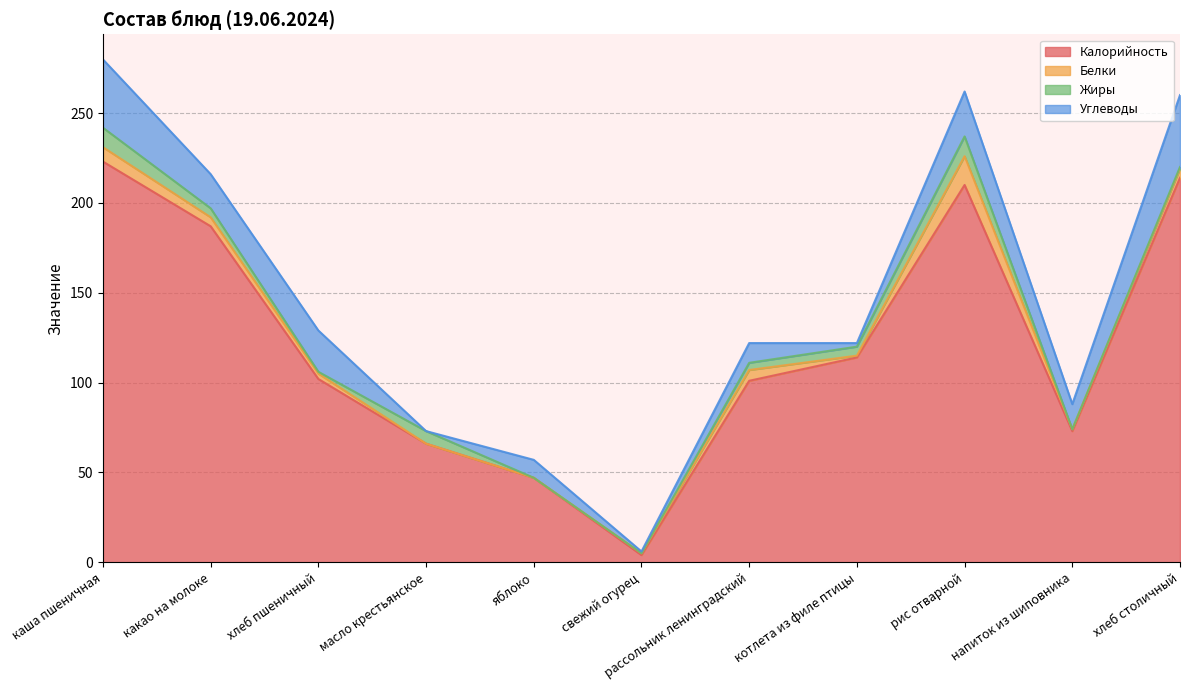

Which series has the largest total across all categories?

Калорийность